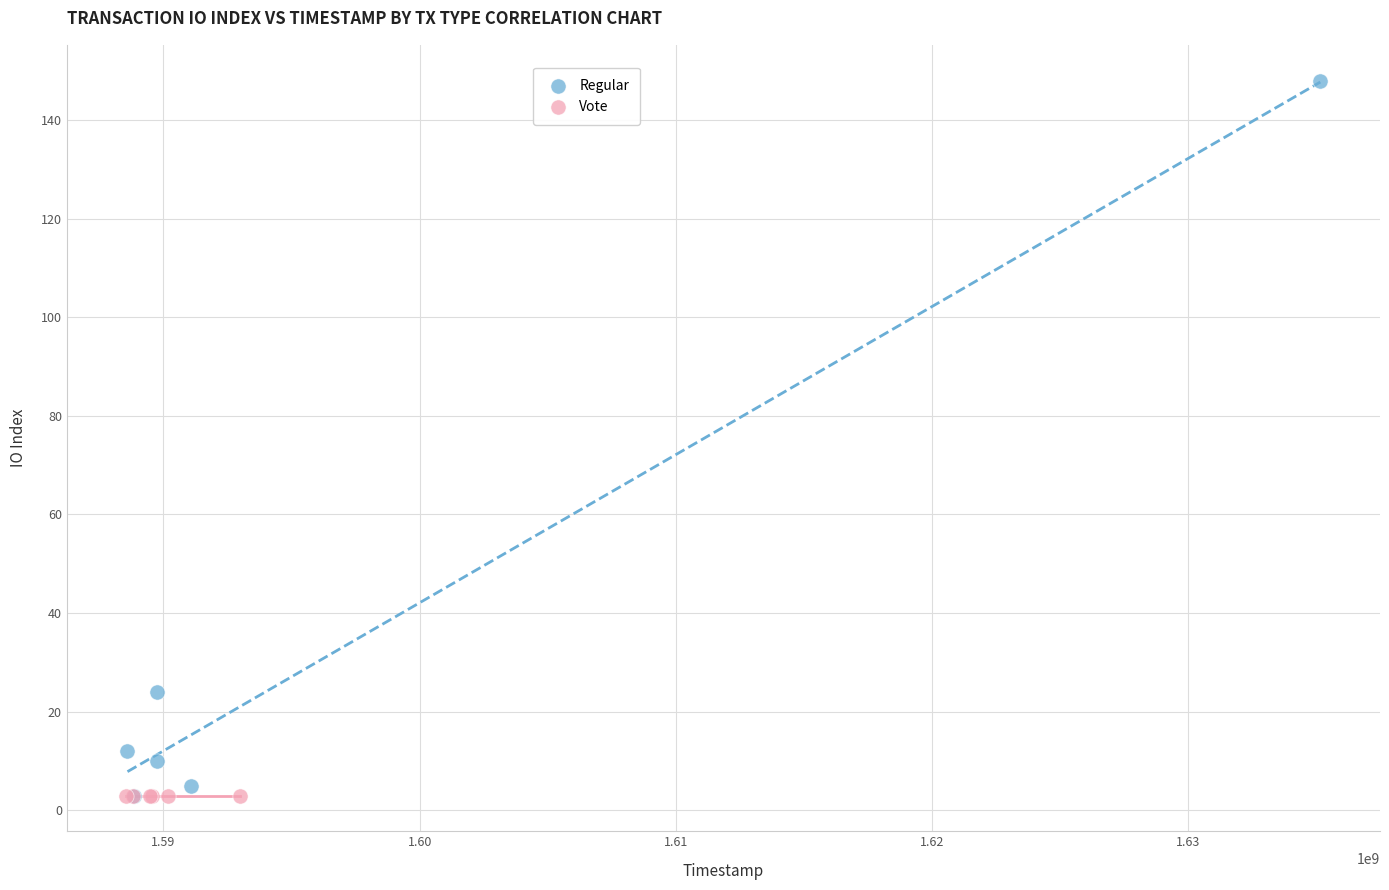

Which series reaches the maximum Y coordinate?

Regular